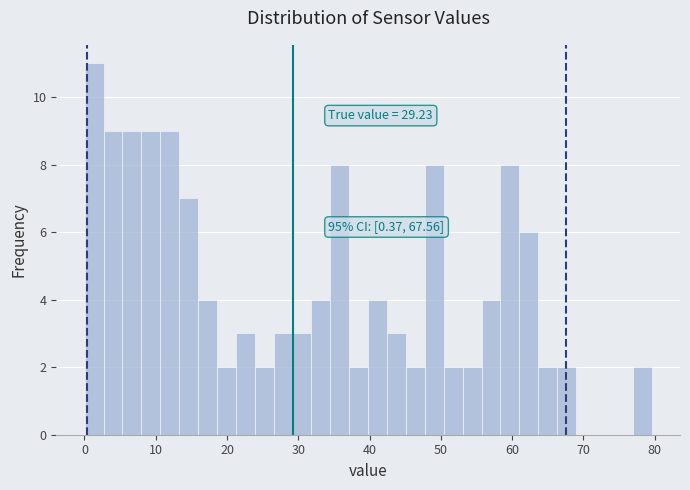

Around what value on the x-axis is the tallest bar? Give the approximate position of its centre, as read against the axis.

1